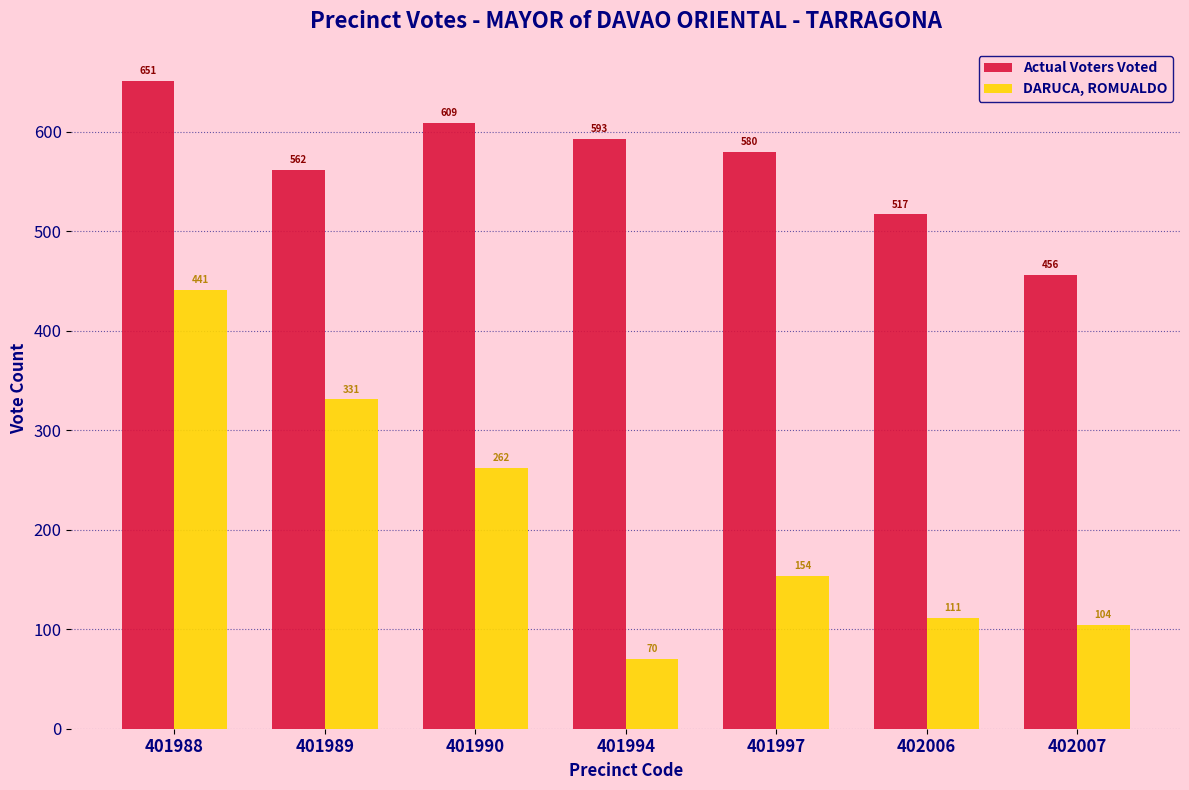

Reading left to right, what are all the values shown in this chart?

Actual Voters Voted: 651	562	609	593	580	517	456
DARUCA, ROMUALDO: 441	331	262	70	154	111	104